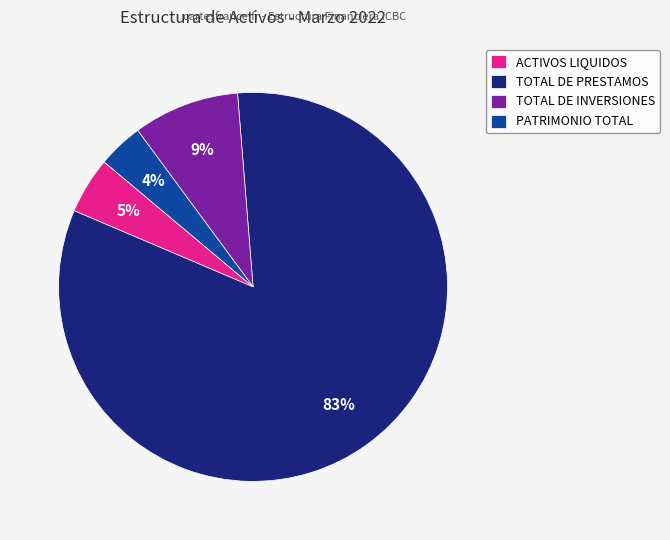

How many segments does this pie chart have?

4